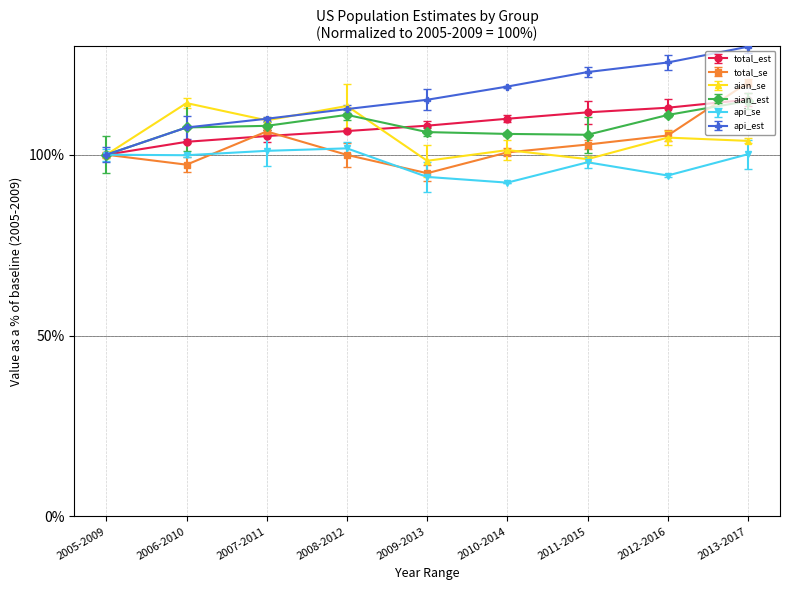

True or false: total_se and api_est intersect in this chart.

False